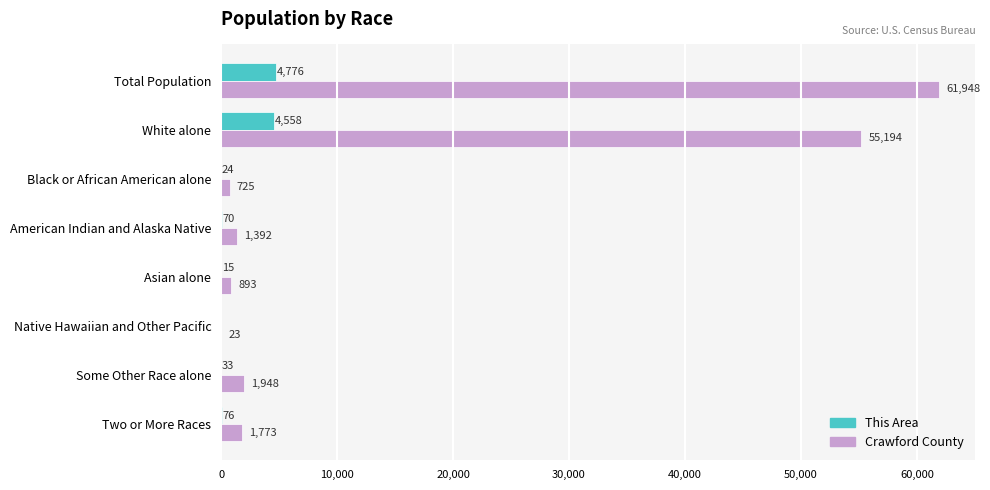

What is the total value across all series at Two or More Races?

1849